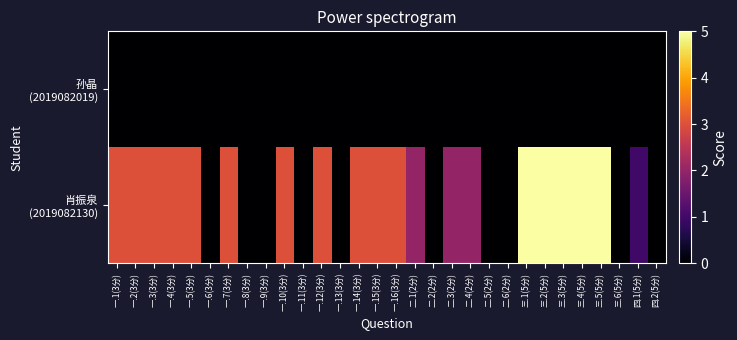

Which series has the largest total across all categories?

肖振泉 (2019082130)